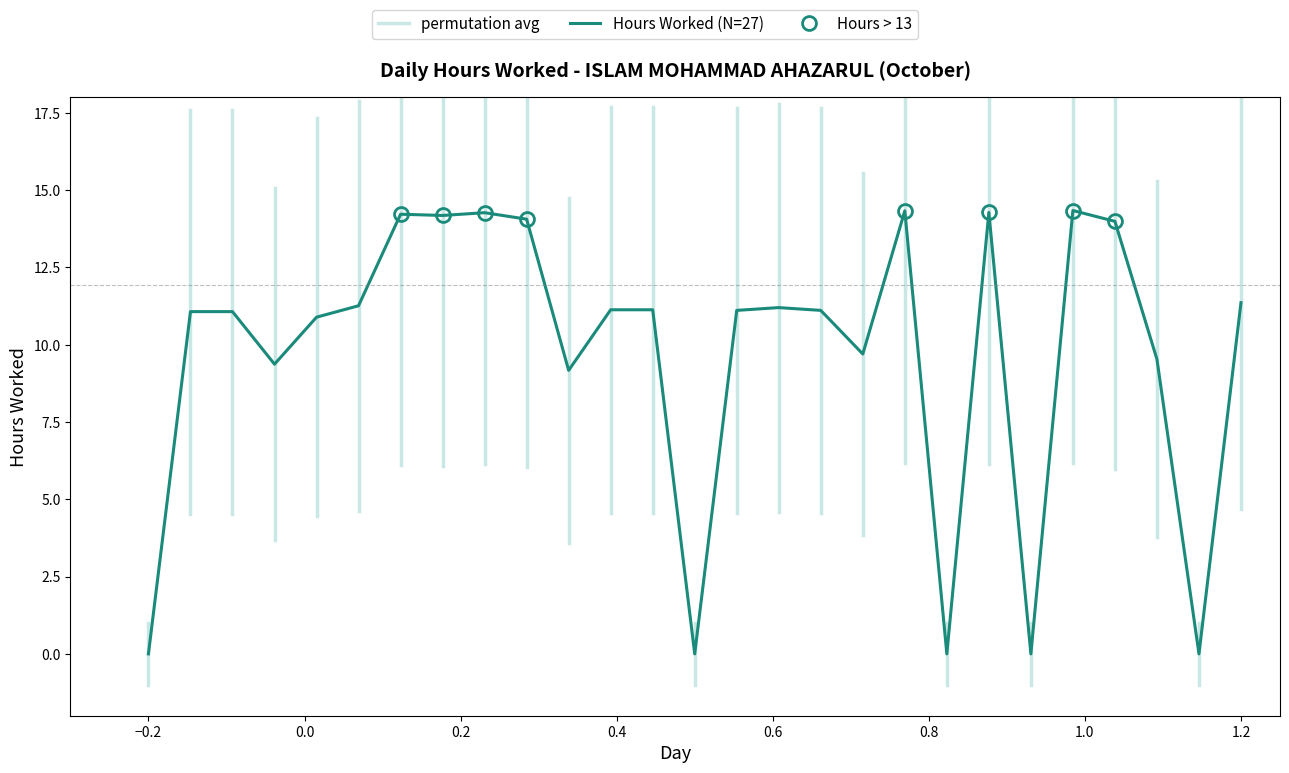

What is the difference between the values at 26 and 15?

11.1